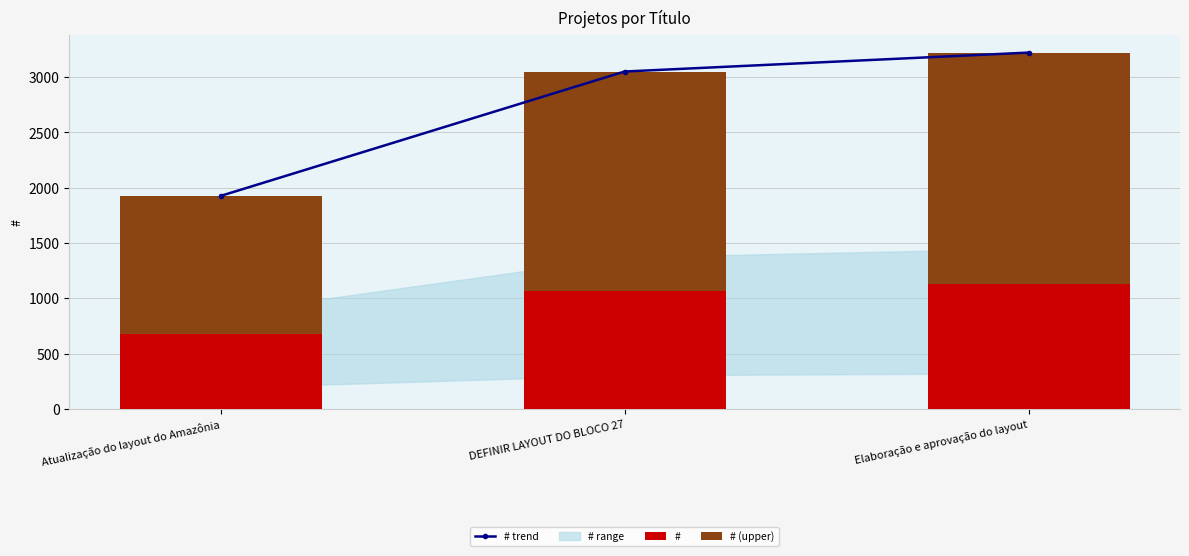

How many # trend values are between 1926 and 3221?

3